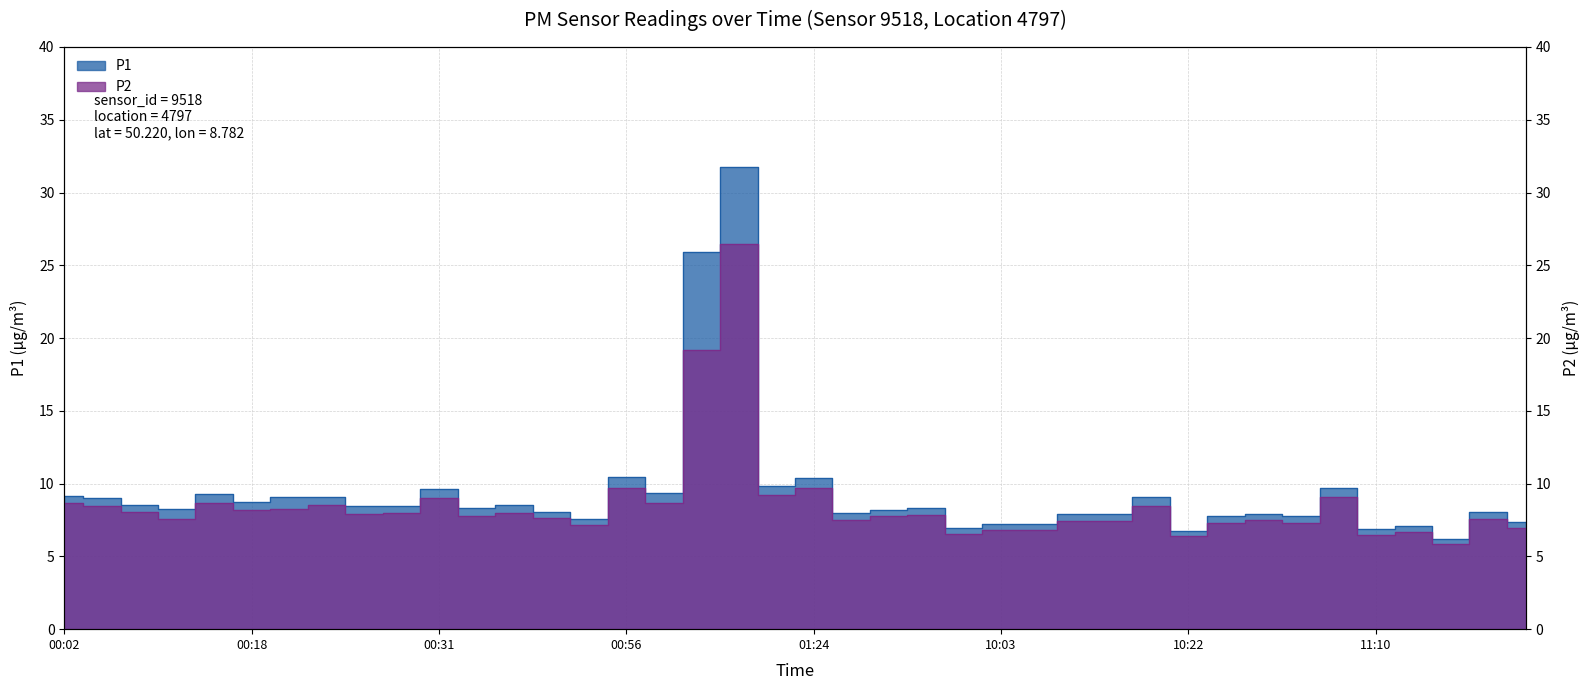

True or false: P2 and P1 intersect in this chart.

False